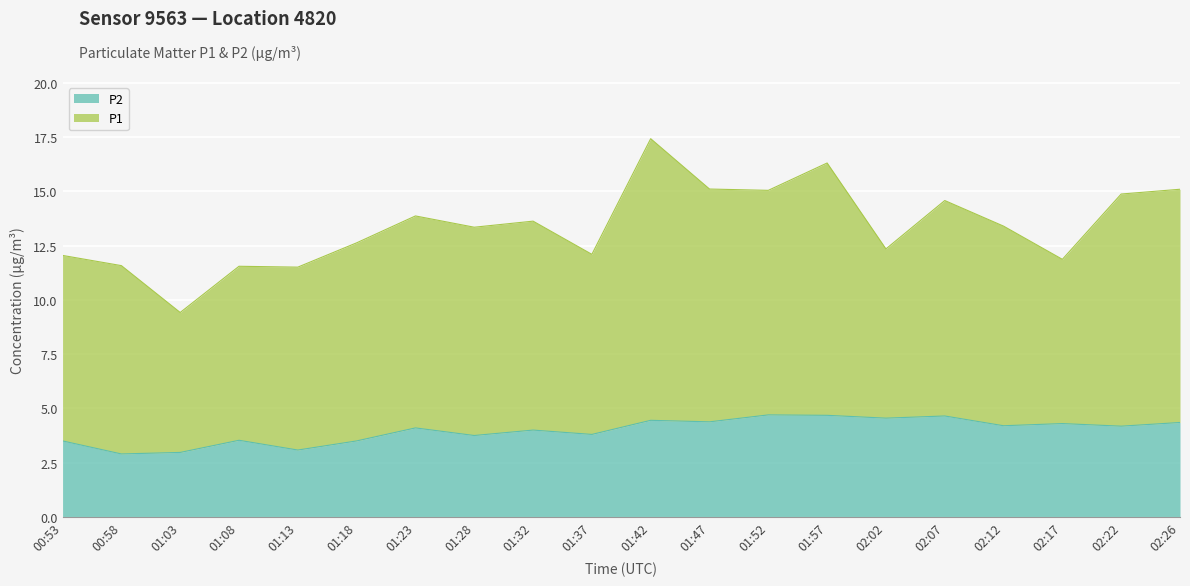

Which has a higher value, 02:07 or 01:13?

02:07